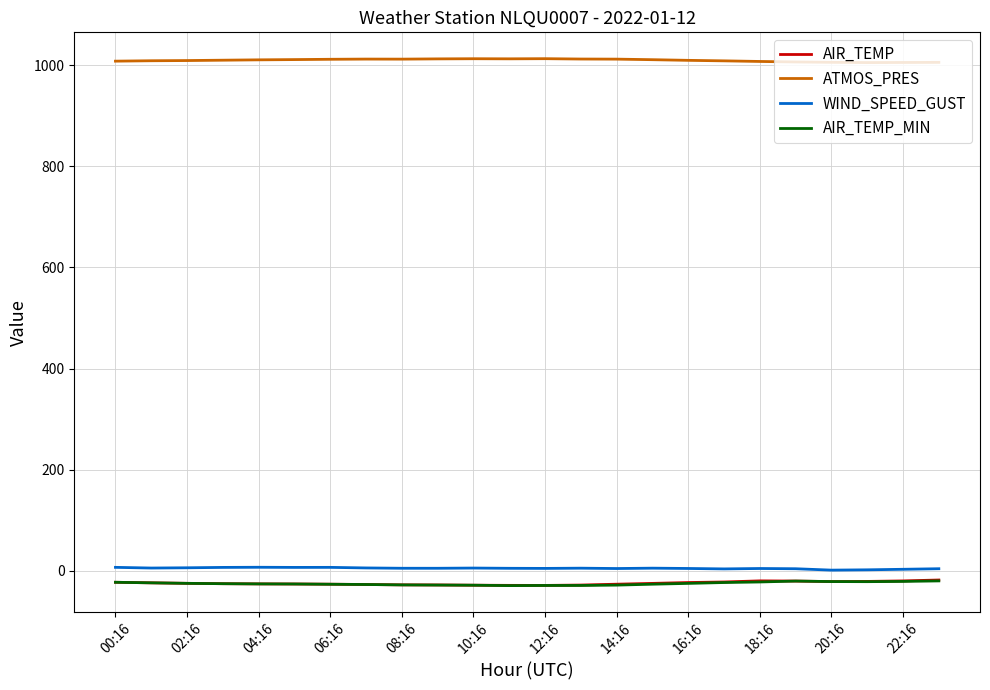

True or false: AIR_TEMP_MIN and ATMOS_PRES intersect in this chart.

False